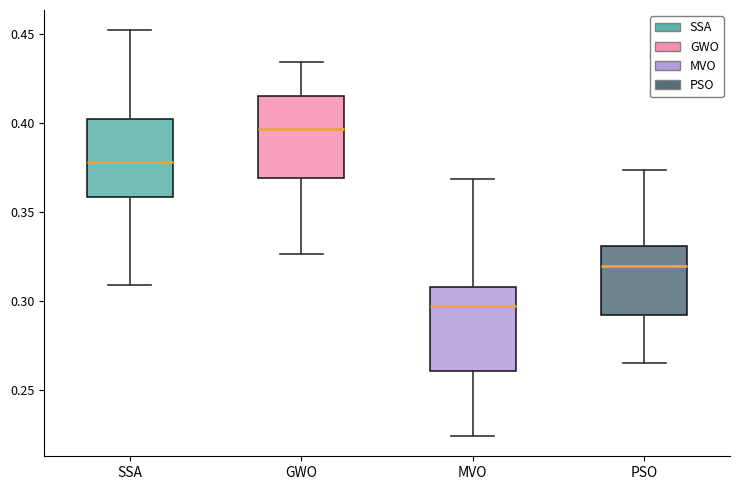

Where is the lower edge of the box for SSA on the y-axis? The values are not printed on the chart, so give them approximately, as read against the axis.

0.360